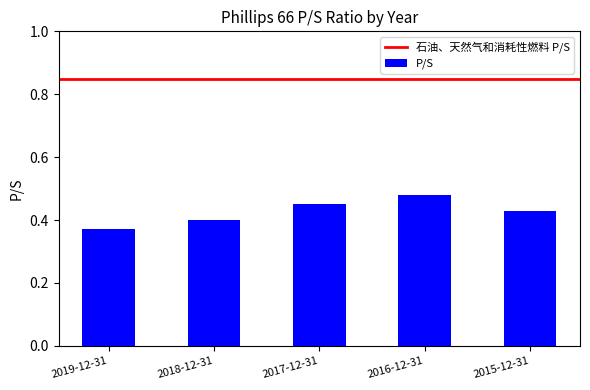

True or false: the data shows 0.3 at 2015-12-31.

False